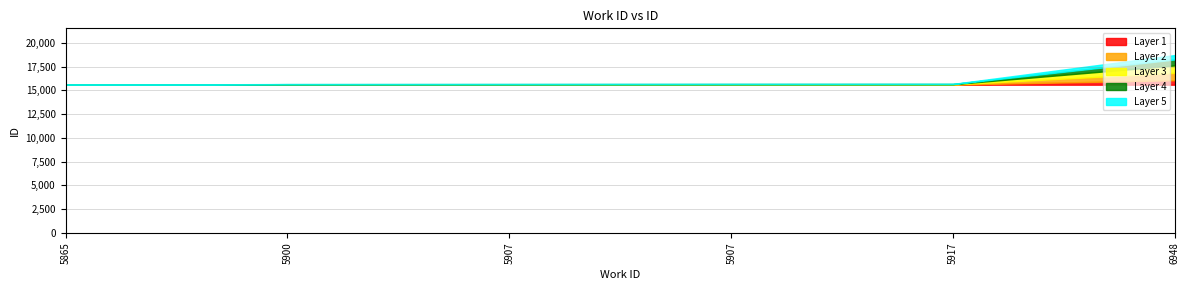

At which category does the chart reach its peak across all series?

6948